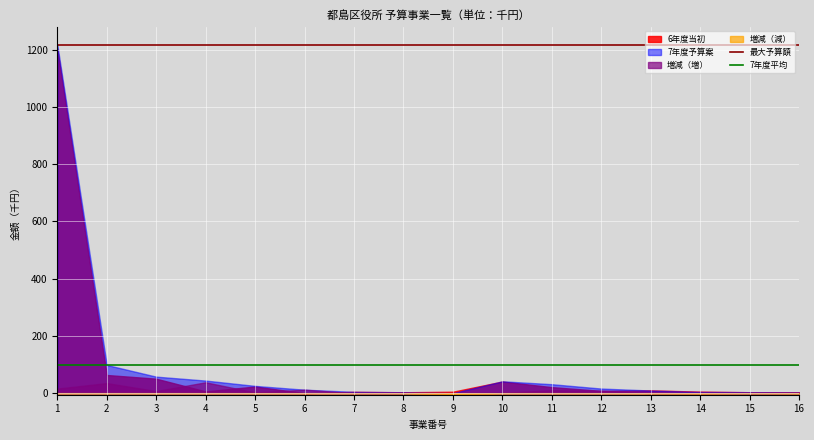

The value of 6年度当初 at 10 is 40.5. True or false?

True